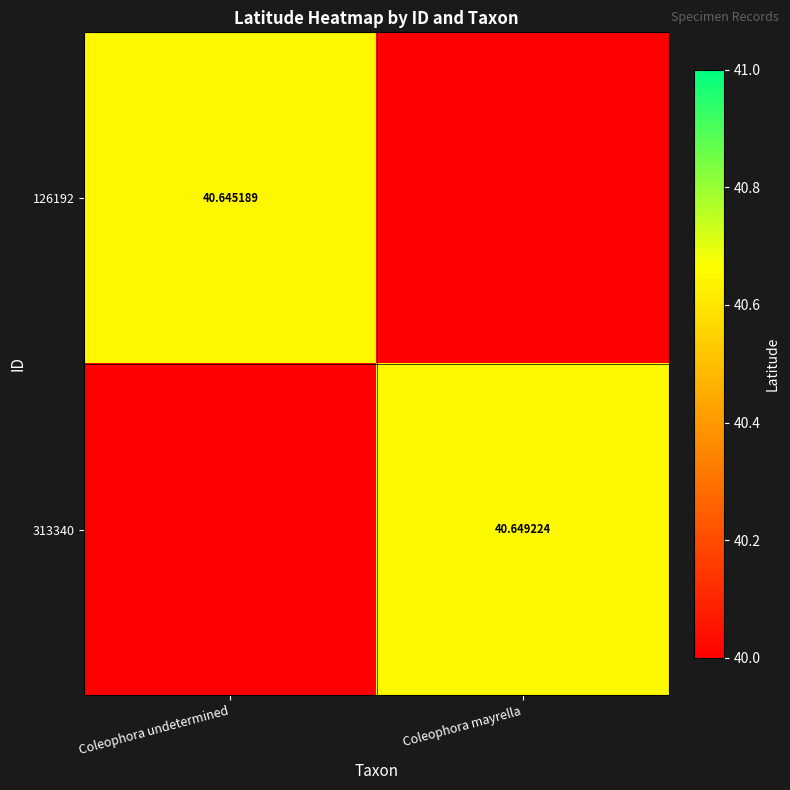

Which series has the widest spread of values?

313340